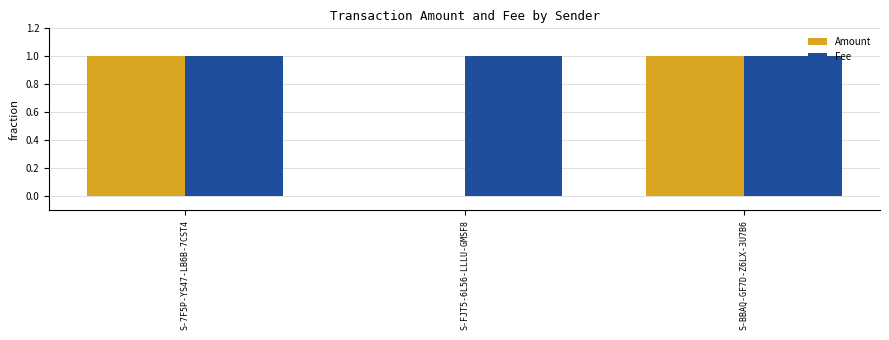

How many distinct data groups are displayed?

2